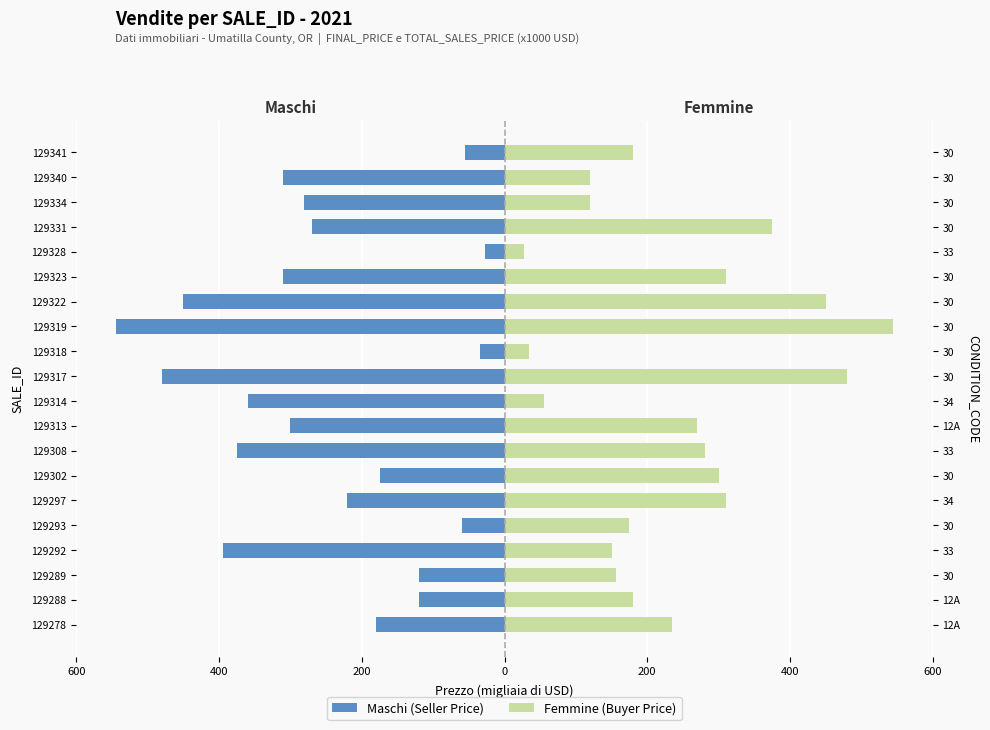

What is the difference between the Femmine (Buyer Price) values at 129340 and 129331?

254.9